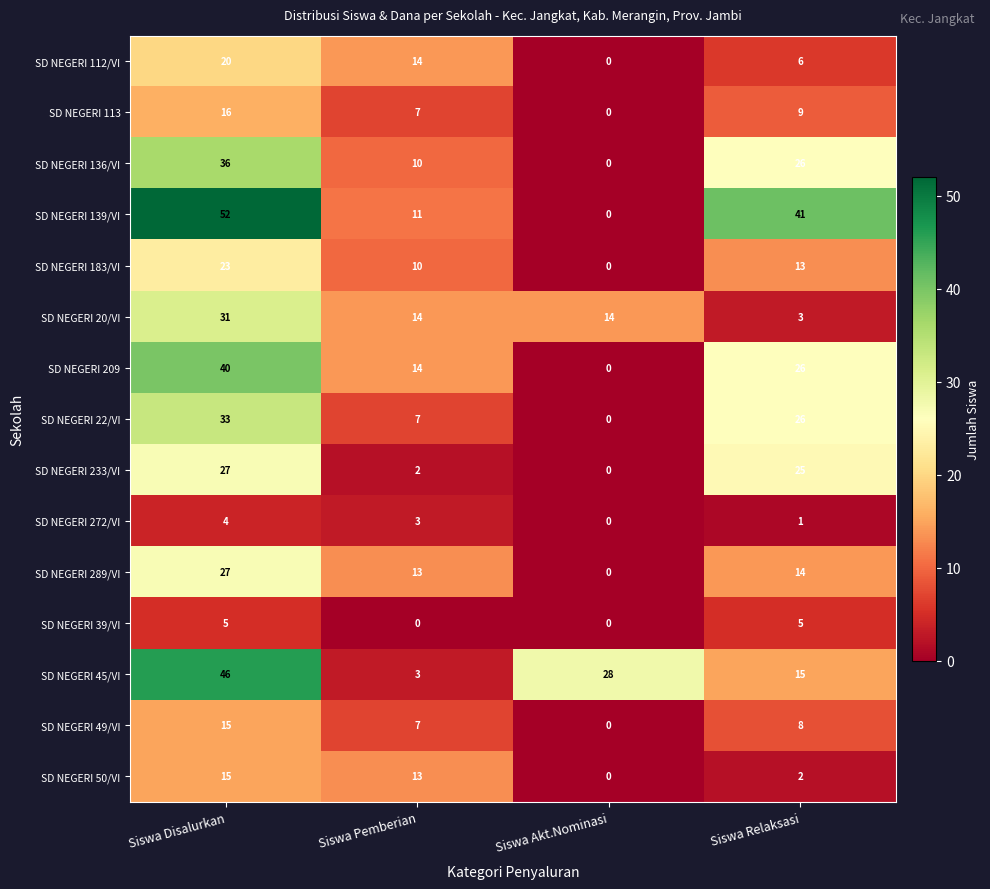

The SD NEGERI 209 series shows 19 at Siswa Disalurkan. True or false?

False